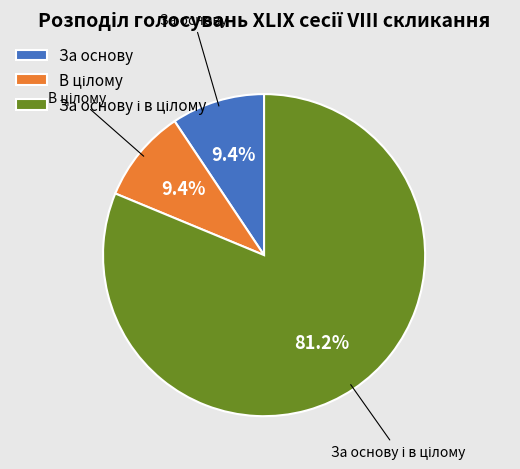

Is there any slice that represents more than half of the pie?

Yes